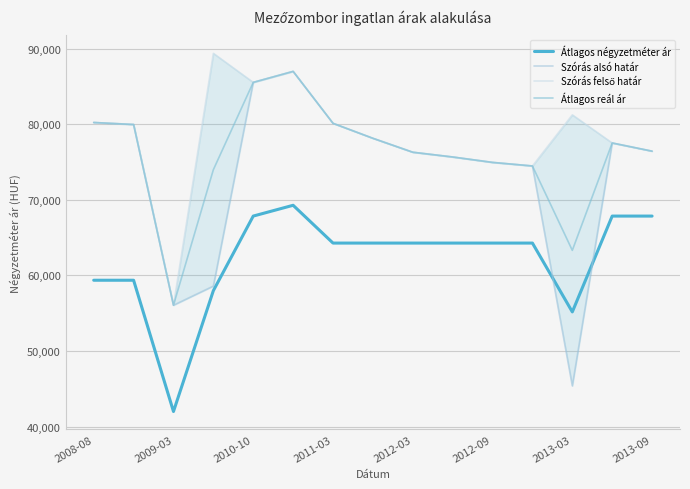

Which category has the lowest value in the Átlagos reál ár series?

2009-03